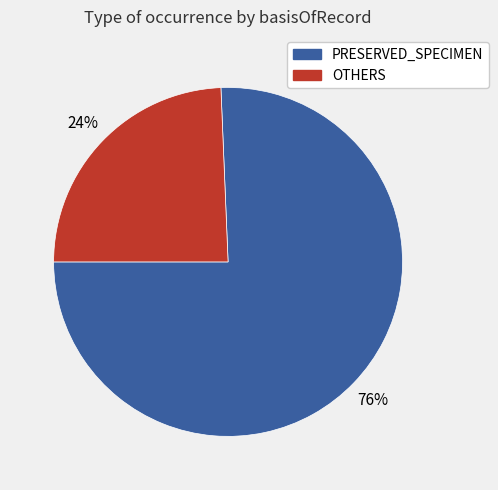

Is there any slice that represents more than half of the pie?

Yes